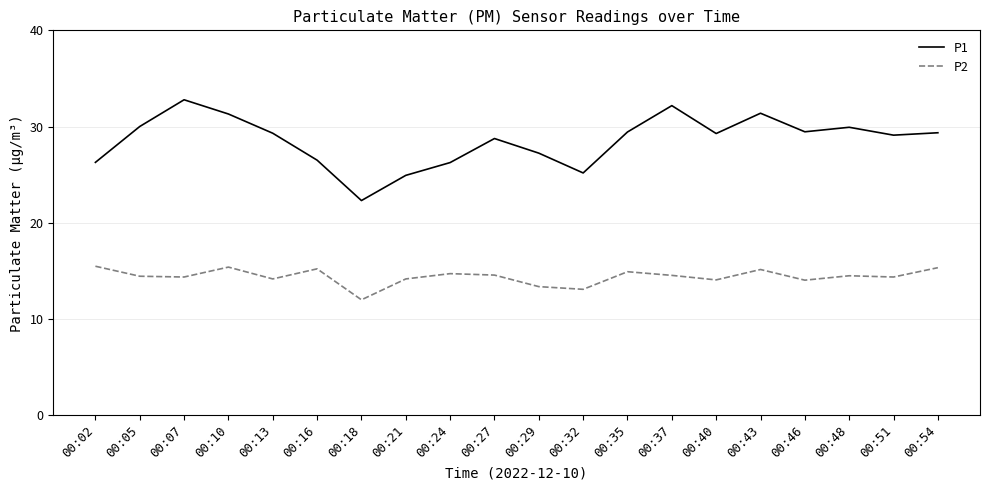

Rank the series by their maximum value, from highest to lowest.

P1, P2